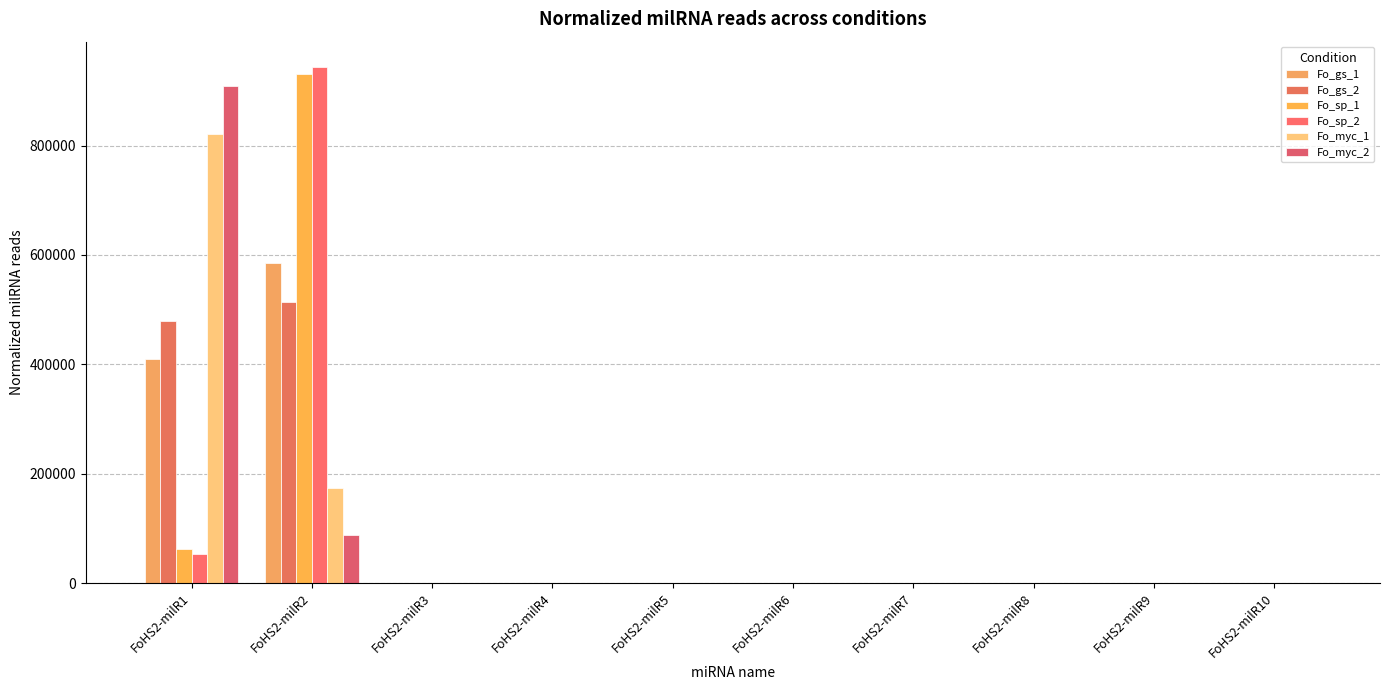

Are the bars horizontal?

No